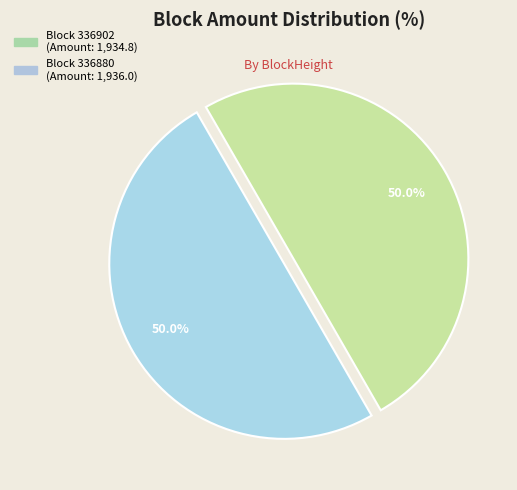

How many slices are in this pie chart?

2